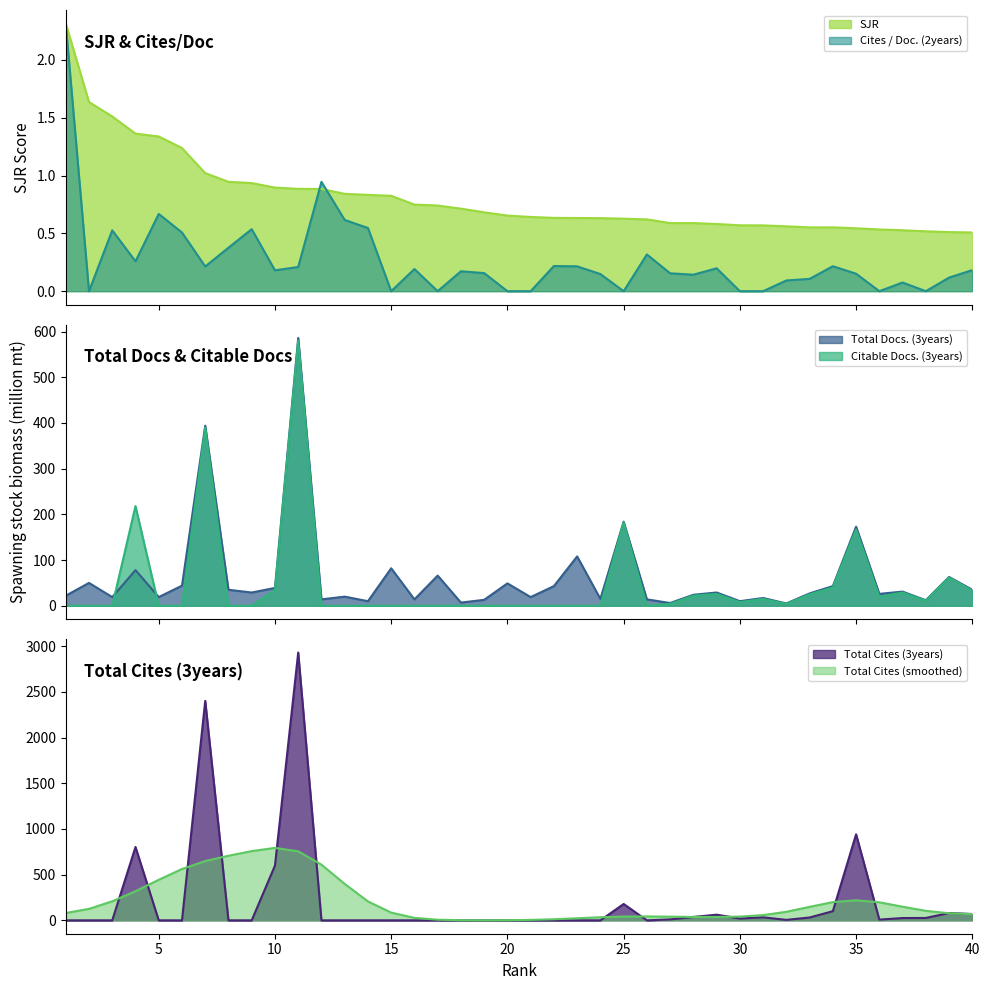

Where is the first local maximum for Total Docs. (3years)?

2